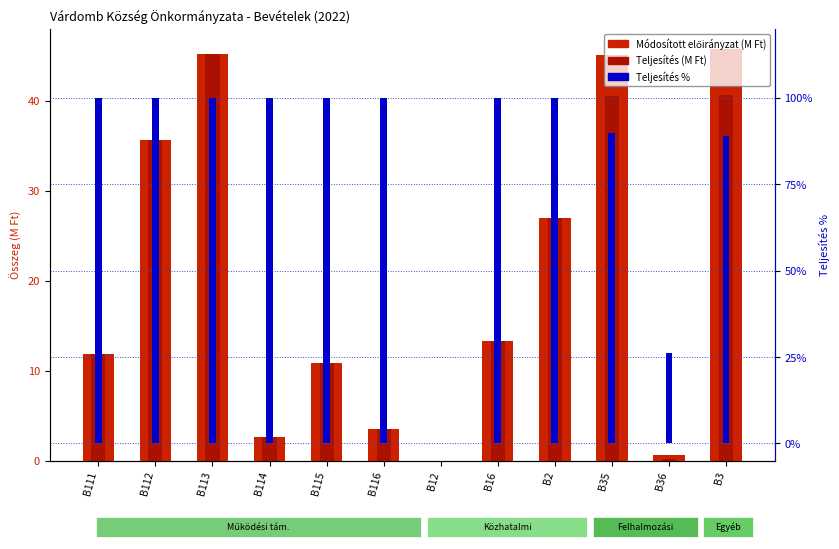

What is the total value across all series at B3?

175.4